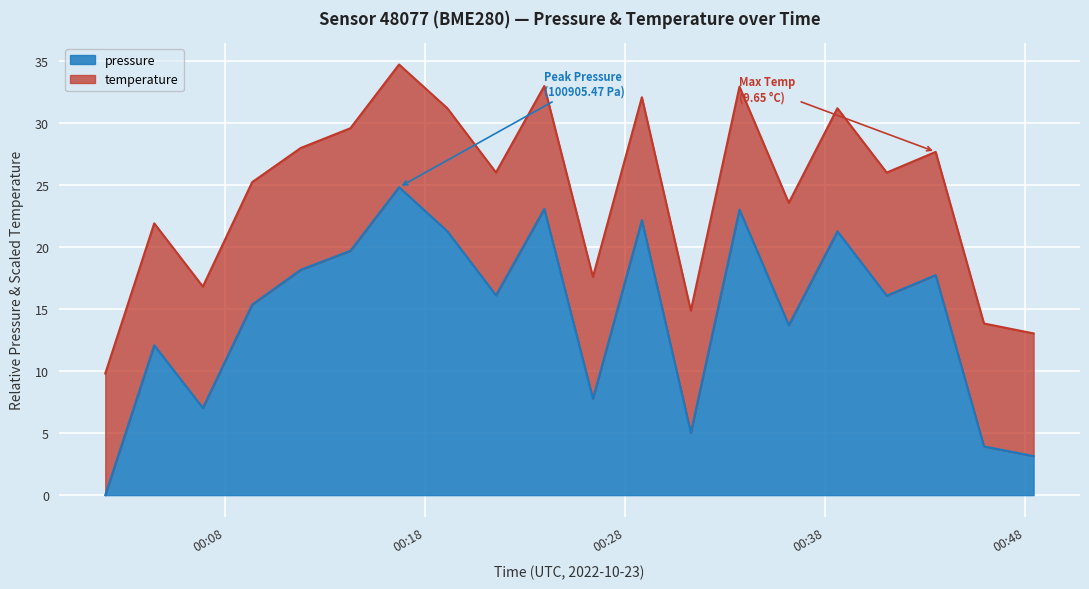

True or false: the data has more than 0 interior local peaks.

True